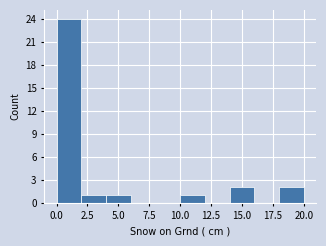

Which range on the x-axis has the tallest bar?

0 to 2